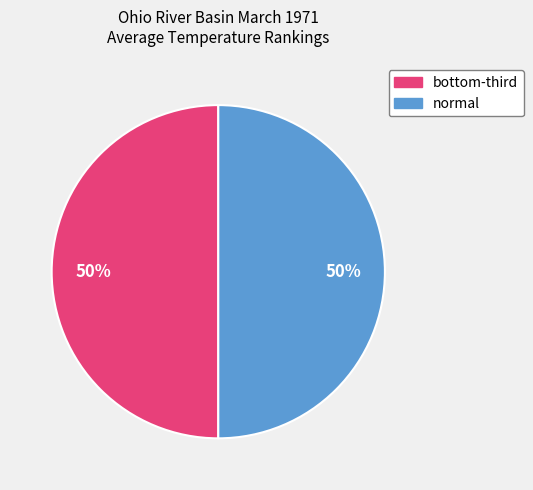

To the nearest percent, what is the average slice percentage?

50%